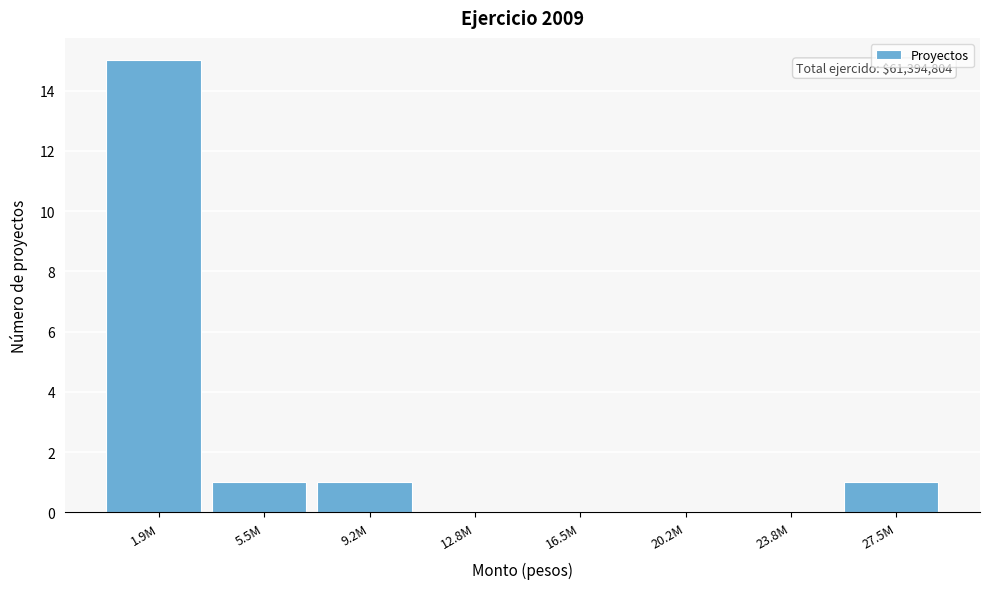

Reading left to right, extract all data points from this chart.

1.9M=15	5.5M=1	9.2M=1	12.8M=0	16.5M=0	20.2M=0	23.8M=0	27.5M=1